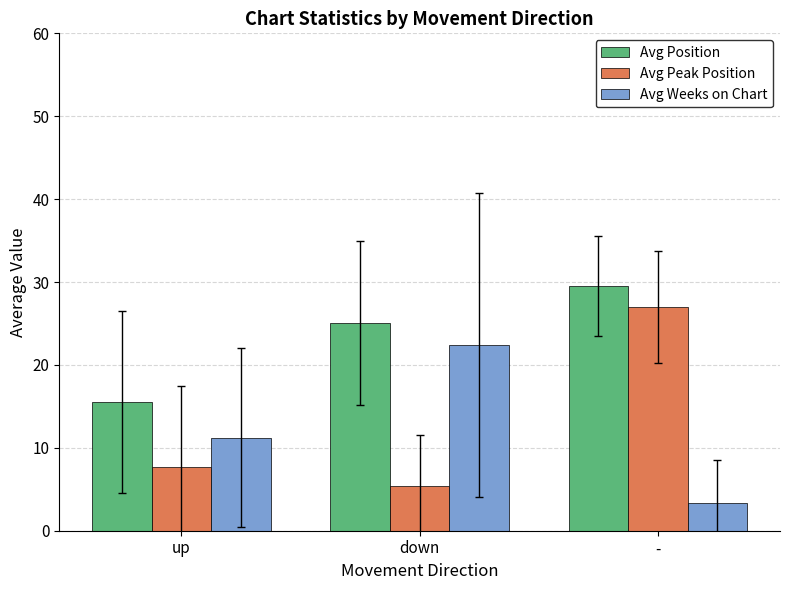

What is the difference between the Avg Position values at down and up?

9.5